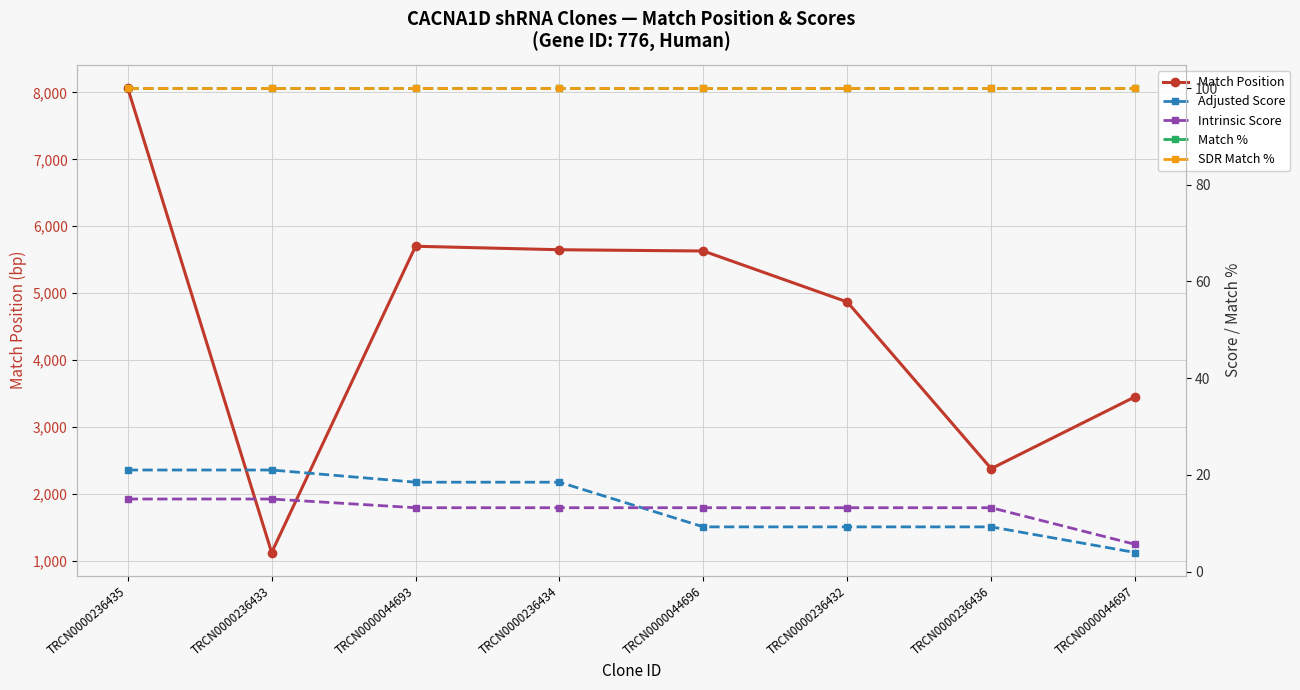

Between TRCN0000236433 and TRCN0000044696, which series saw the biggest shift?

Match Position